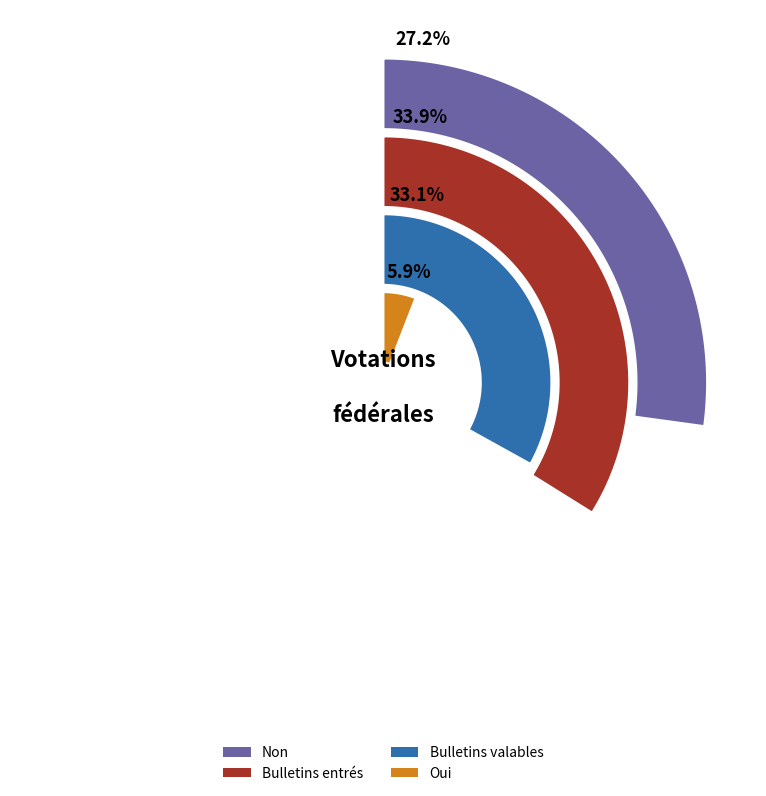

Is it true that Brig is 21% of the pie?

False